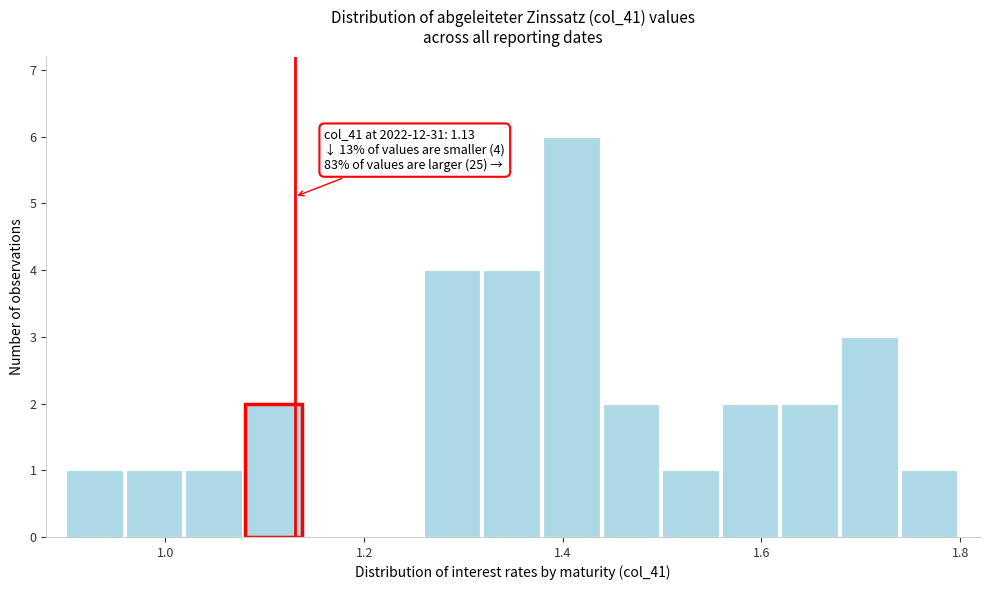

Around what value on the x-axis is the tallest bar? Give the approximate position of its centre, as read against the axis.

1.40